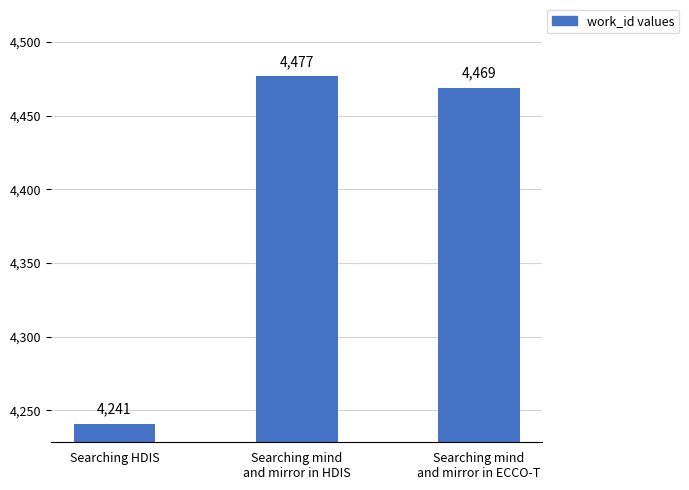

Which label corresponds to the largest value in the chart?

Searching mind
and mirror in HDIS